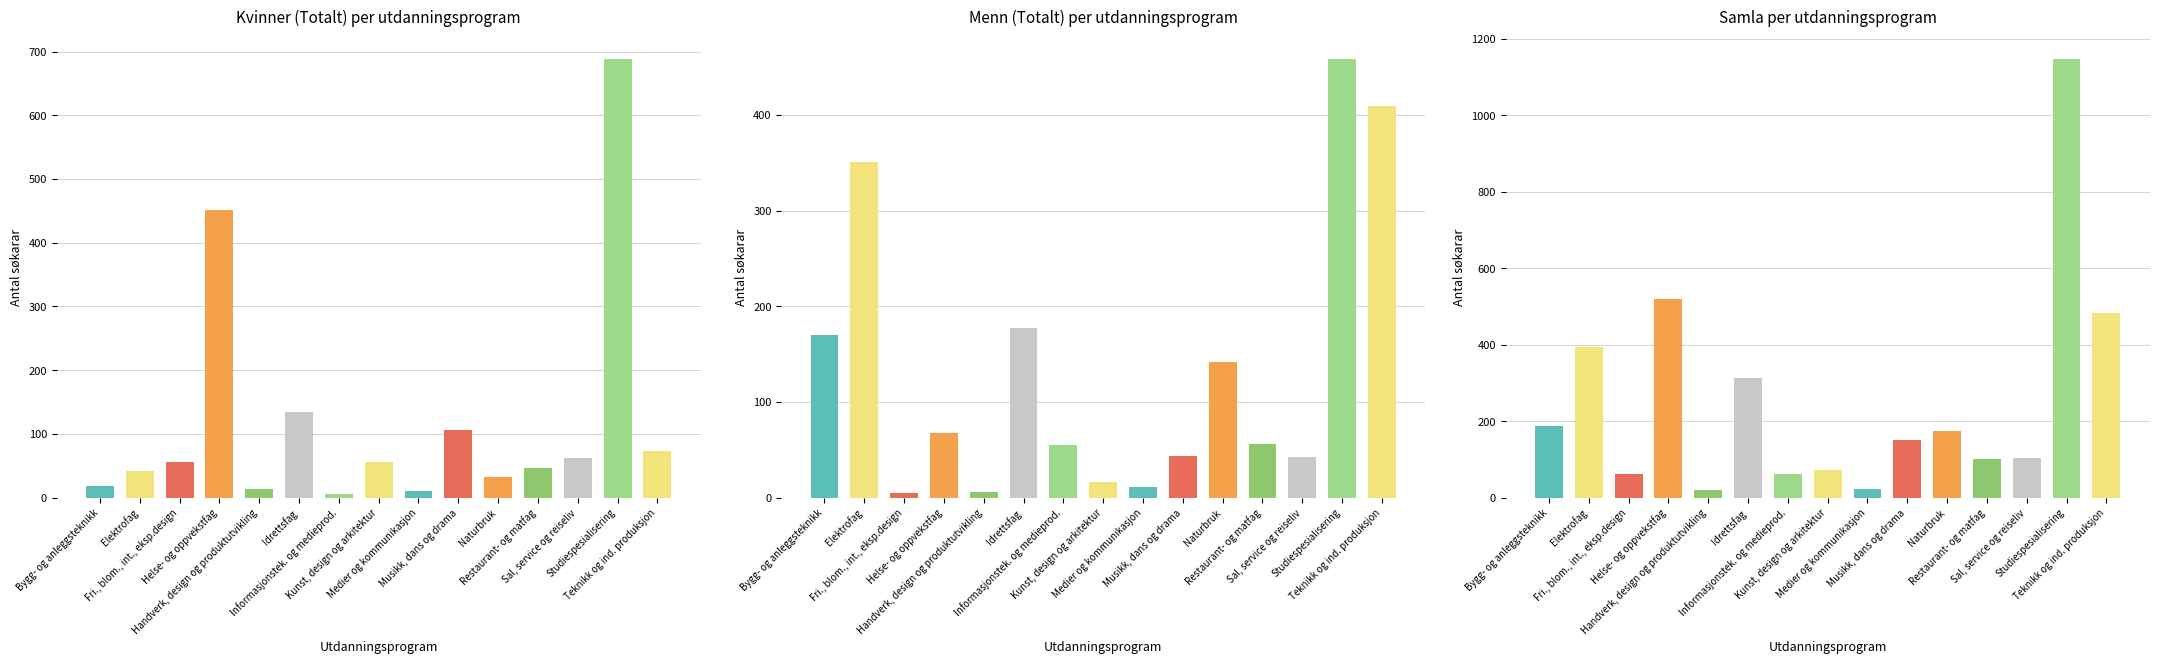

Which series has the largest range (max minus min)?

Samla